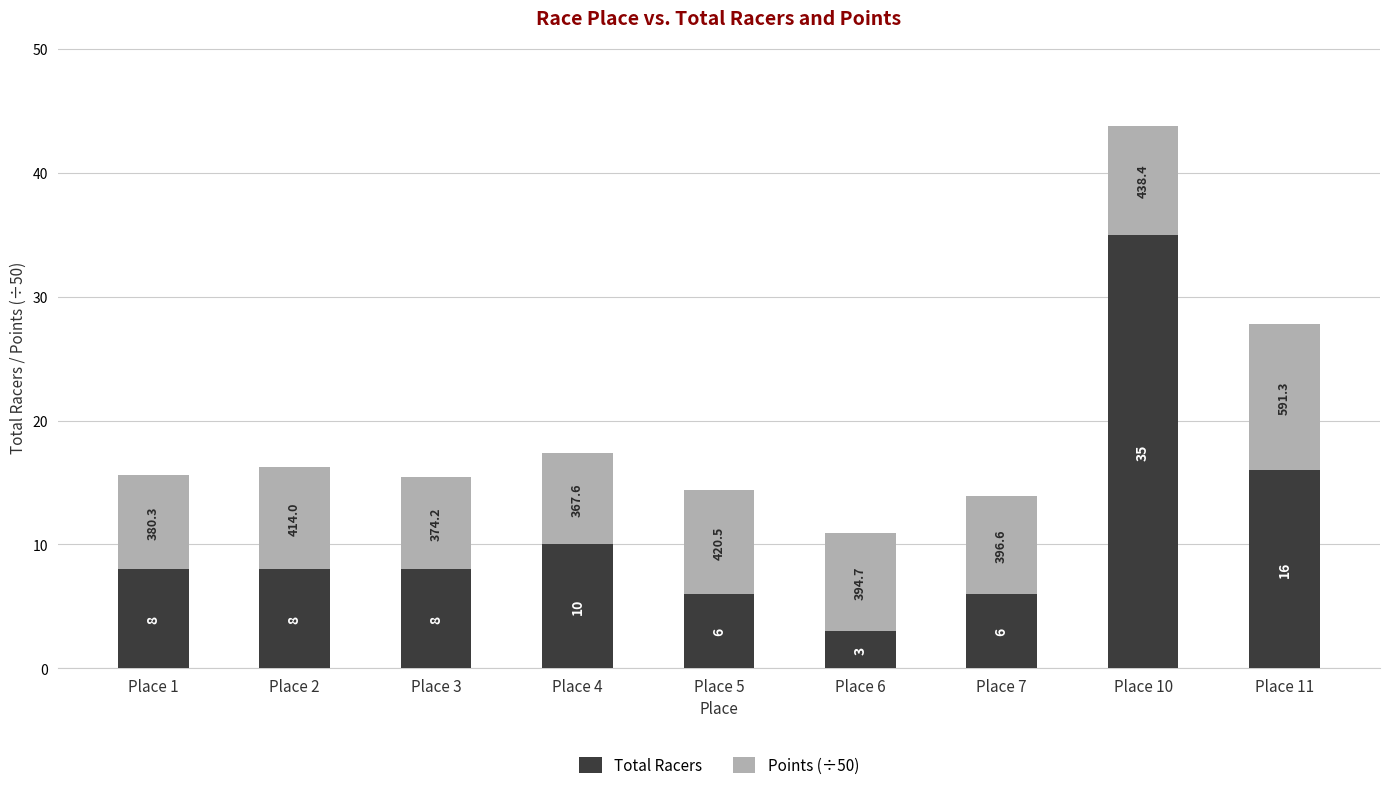

Does the chart contain stacked bars?

Yes